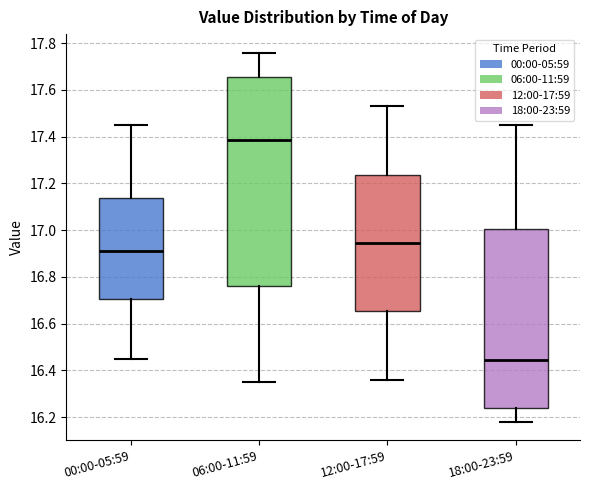

Reading left to right, transcribe this box plot: for each box, give where its median line is, the range the box spans, and where its two whiskers end, as read against the y-axis. The values are not printed on the chart, so give them approximately, as read against the axis.

00:00-05:59: median 16.92, box 16.70 to 17.14, whiskers 16.46 to 17.46
06:00-11:59: median 17.38, box 16.76 to 17.66, whiskers 16.36 to 17.76
12:00-17:59: median 16.94, box 16.66 to 17.24, whiskers 16.36 to 17.54
18:00-23:59: median 16.44, box 16.24 to 17.00, whiskers 16.18 to 17.46